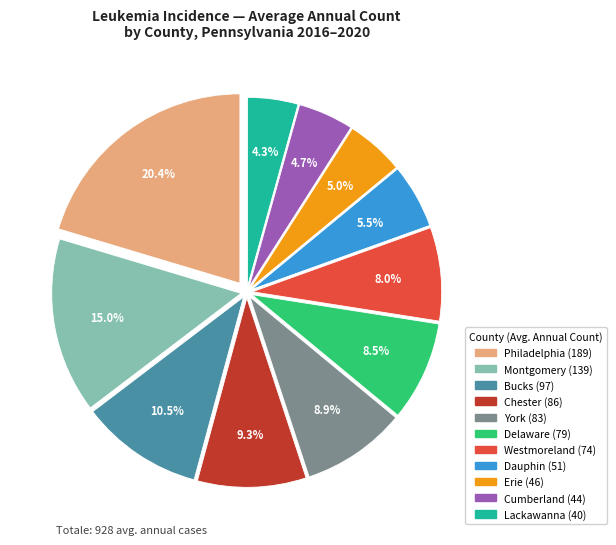

Does any single category account for the majority?

No